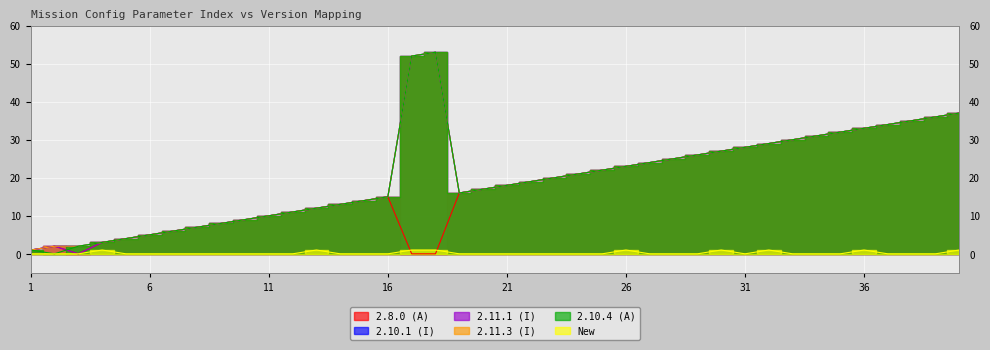

The value of 2.11.1 (I) at 2 is 2. True or false?

True